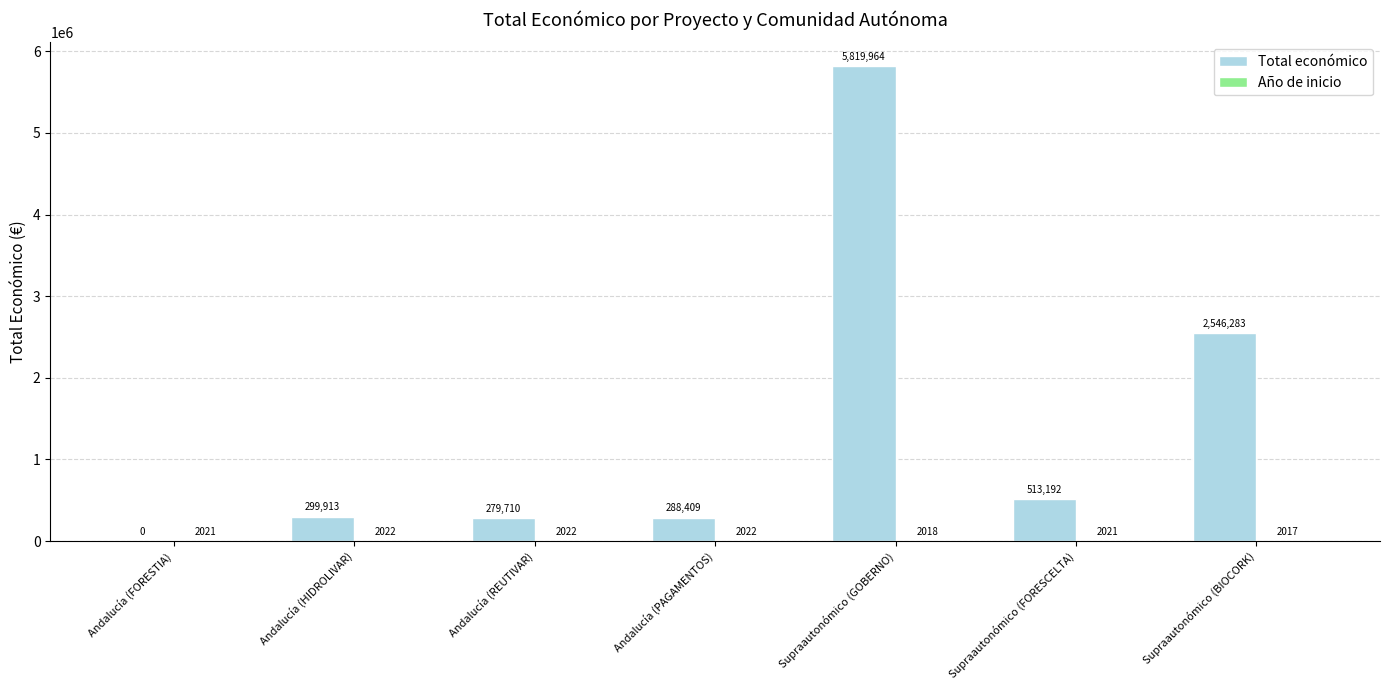

Between Andalucía (PAGAMENTOS) and Supraautonómico (GOBERNO), which series saw the biggest shift?

Total económico